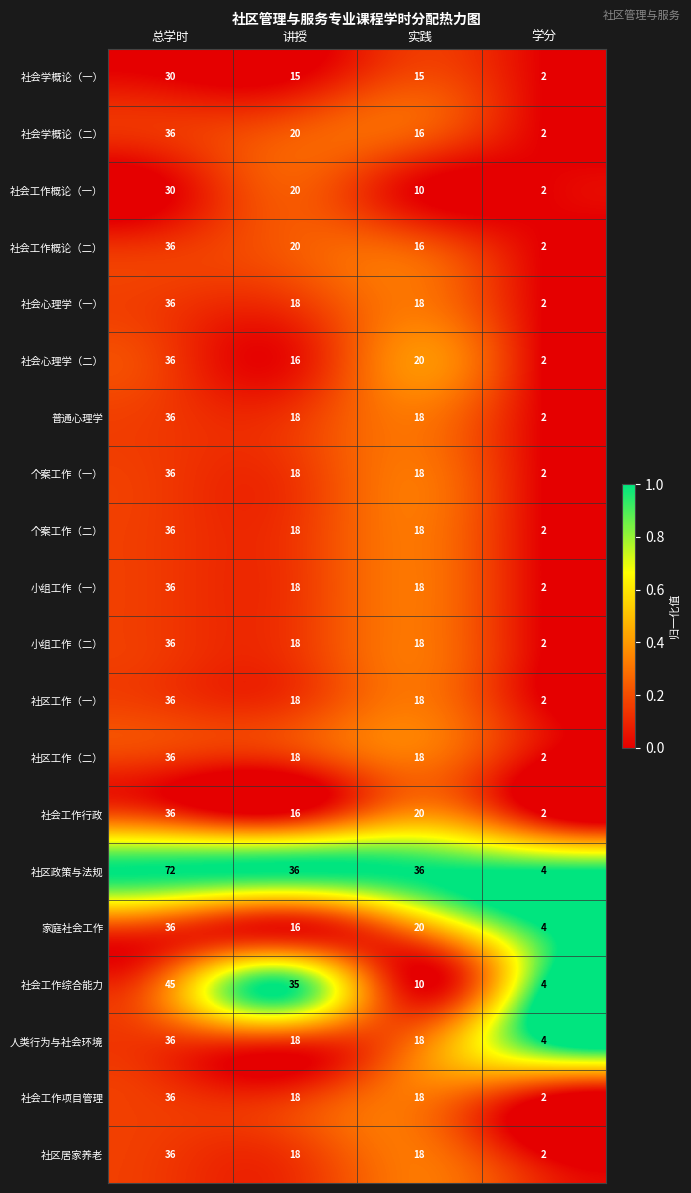

What is the difference between the highest and lowest values at 总学时?

42